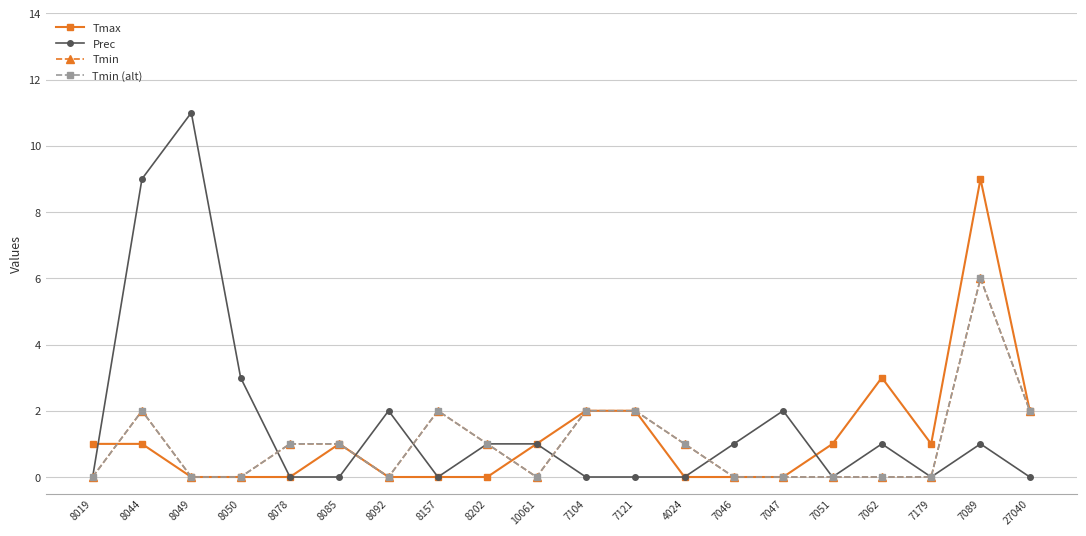

Read the Prec value at 8044.

9